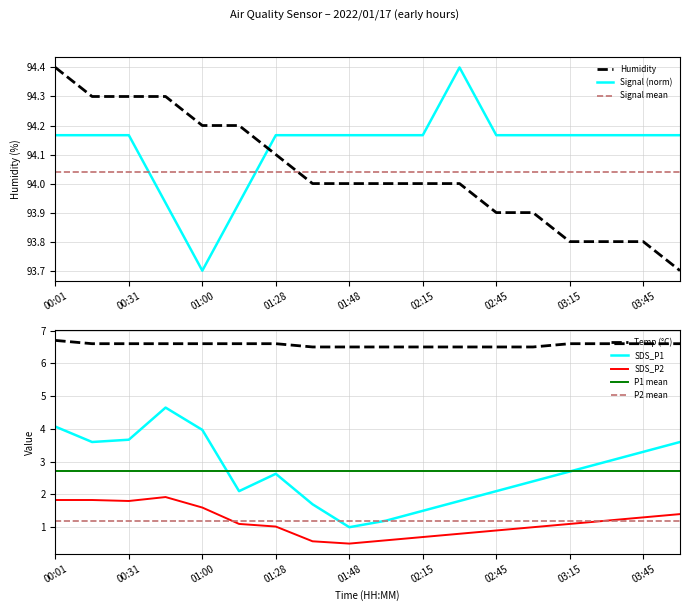

What is the minimum value for Temp?

6.5